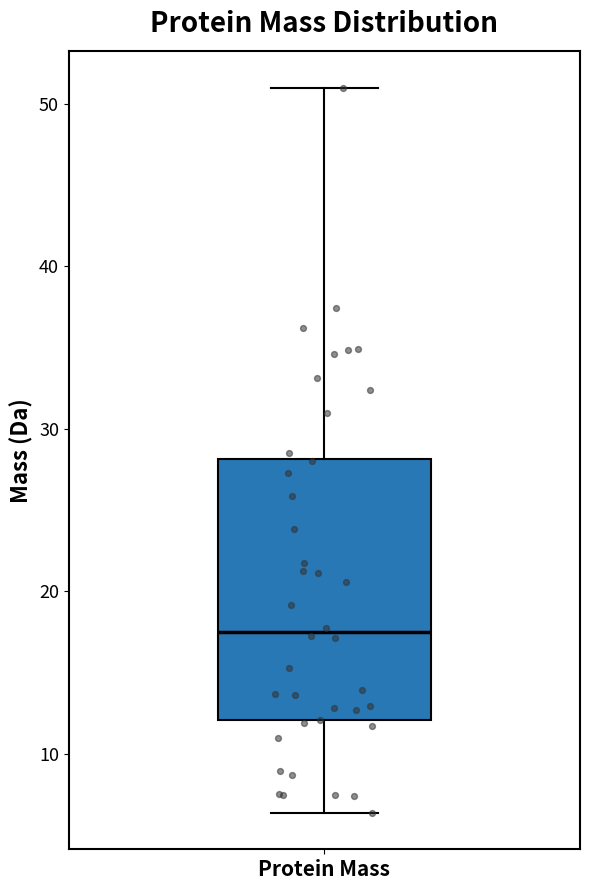

Transcribe this box plot: give where the median line is, the range the box spans, and where the two whiskers end, as read against the y-axis. The values are not printed on the chart, so give them approximately, as read against the axis.

median 17, box 12 to 28, whiskers 6 to 51